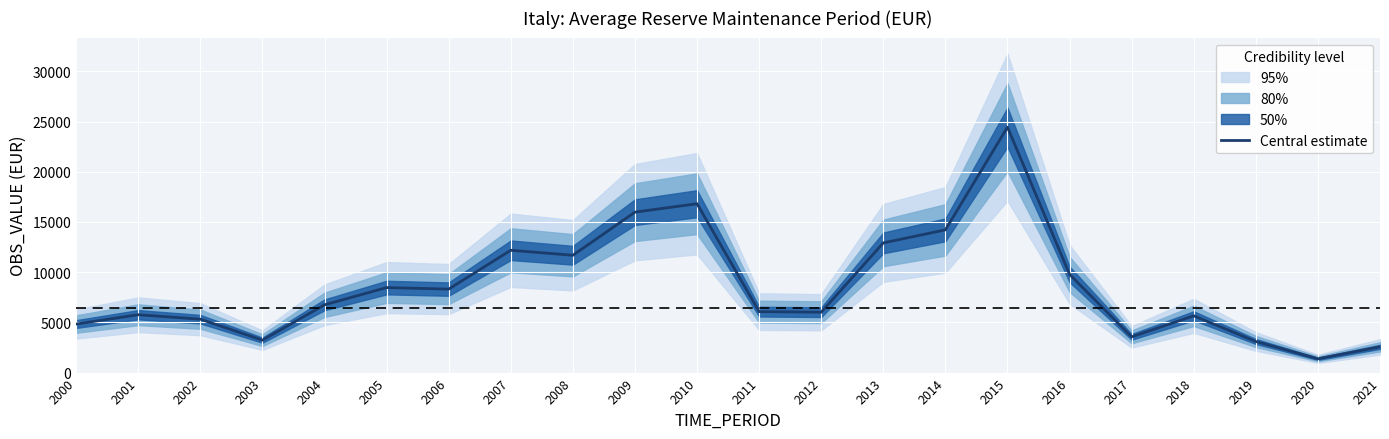

Reading right to left, extract all data points from this chart.

2021=2562.7	2020=1373.3	2019=3098.0	2018=5654.7	2017=3561.4	2016=9782.0	2015=24444.6	2014=14215.6	2013=12916.2	2012=6014.8	2011=6073.1	2010=16819.3	2009=15978.9	2008=11685.9	2007=12183.8	2006=8316.0	2005=8467.0	2004=6750.3	2003=3229.2	2002=5320.3	2001=5762.4	2000=4835.2